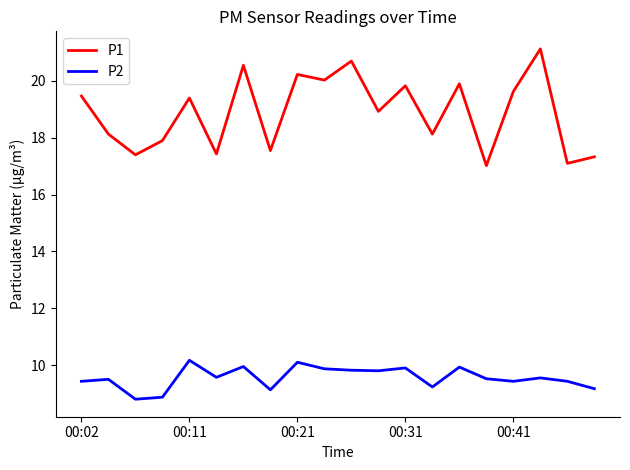

Which series has the largest total across all categories?

P1